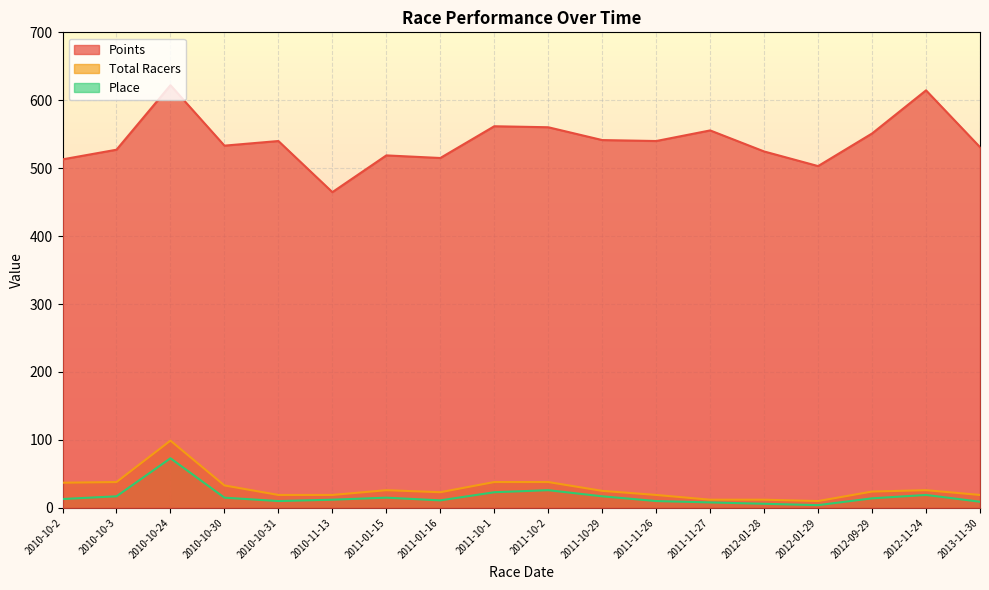

Which series has the widest spread of values?

Points